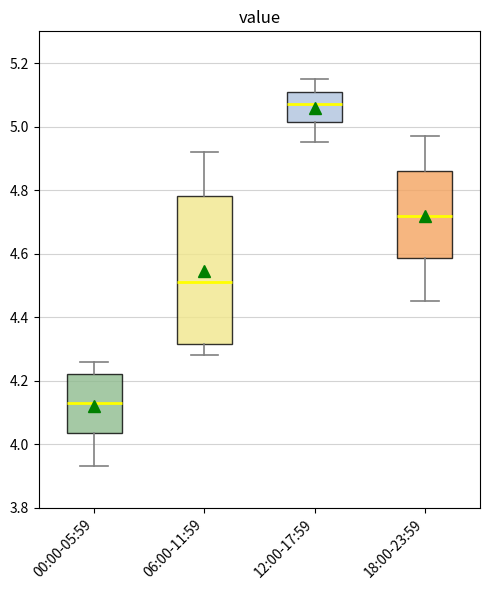

Which box has the highest median line?

12:00-17:59